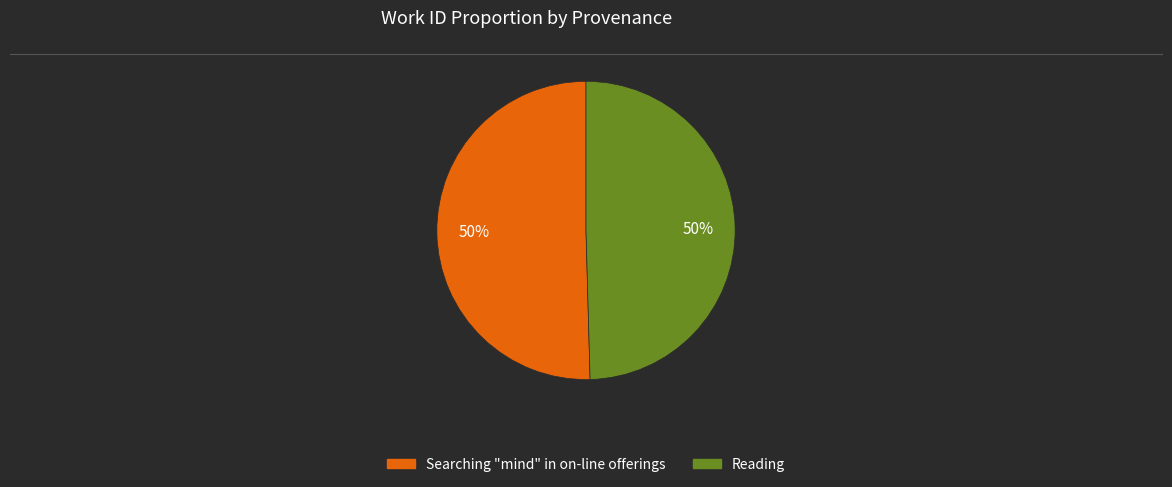

Do Reading and Searching "mind" in on-line offerings together represent more than half of the pie?

Yes